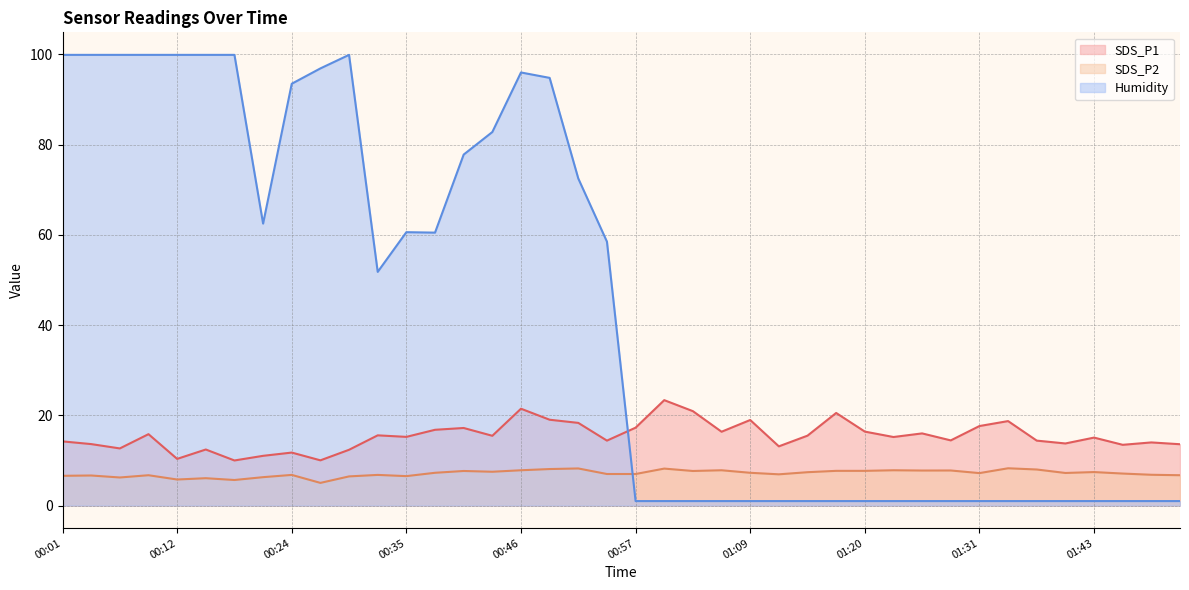

Between 00:38 and 00:57, which is larger?

00:57